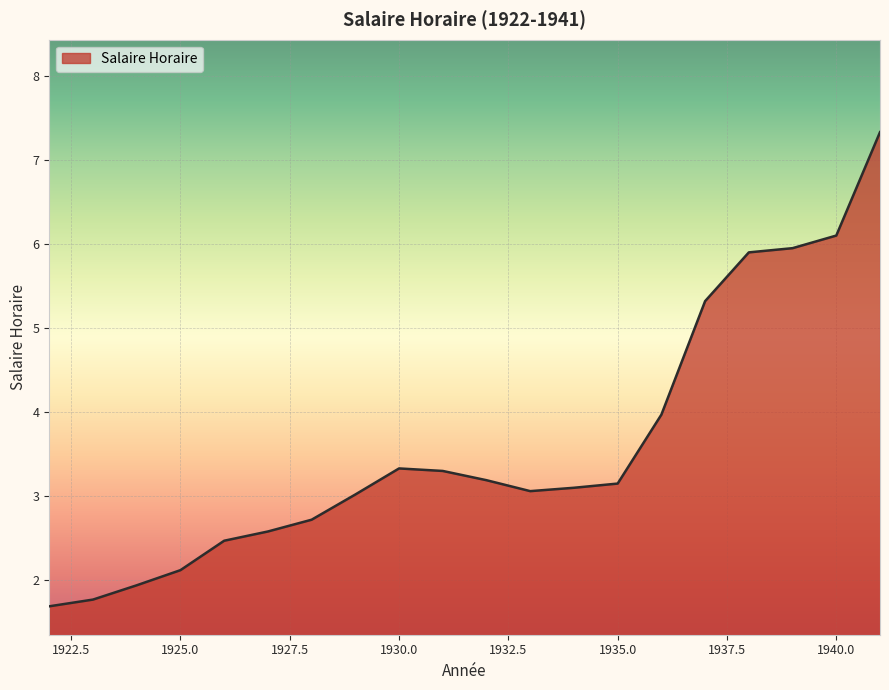

What is the smallest value displayed?

1.7